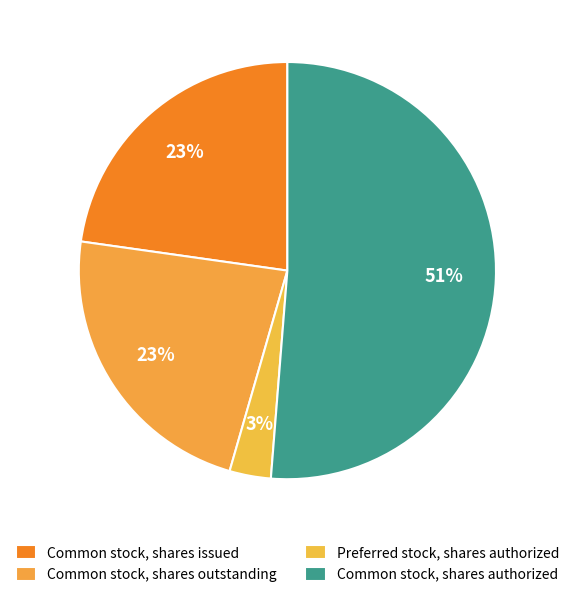

How many slices are in this pie chart?

4